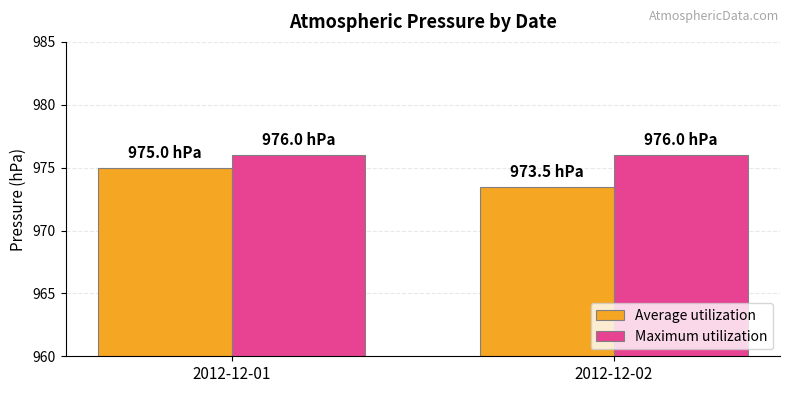

What is the maximum value shown in the chart?

976.0